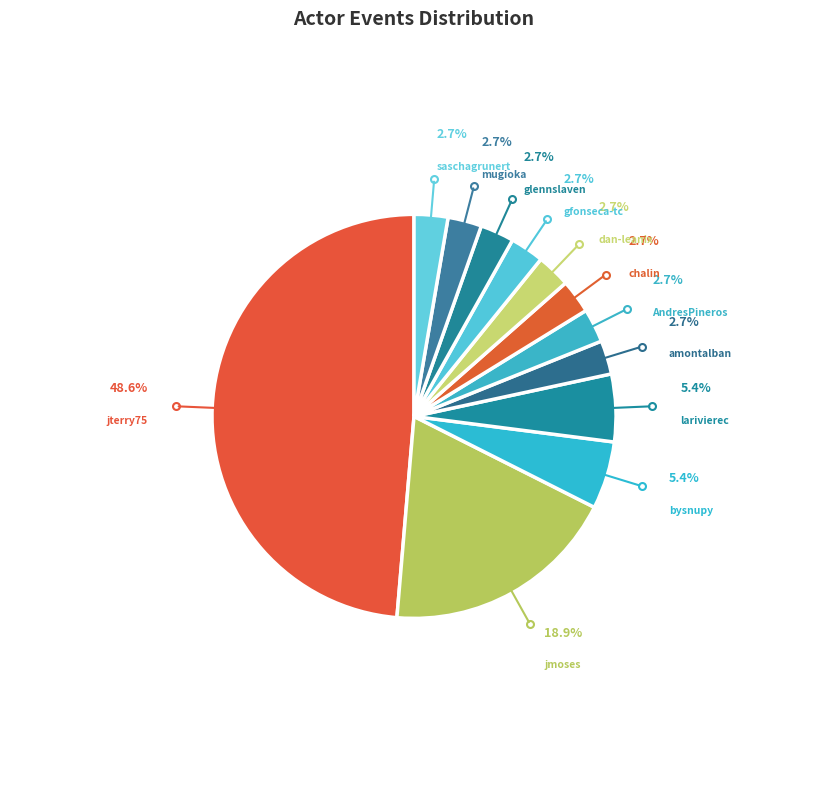

Count the number of slices in the pie.

12